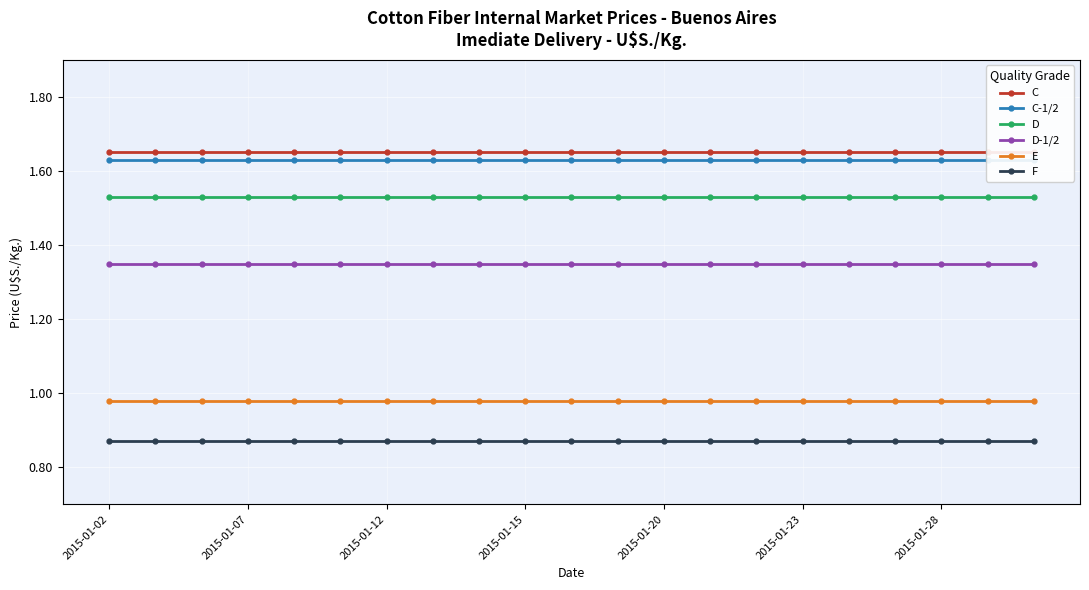

What is the sum of the D values at 2015-01-02 and 11?

3.1